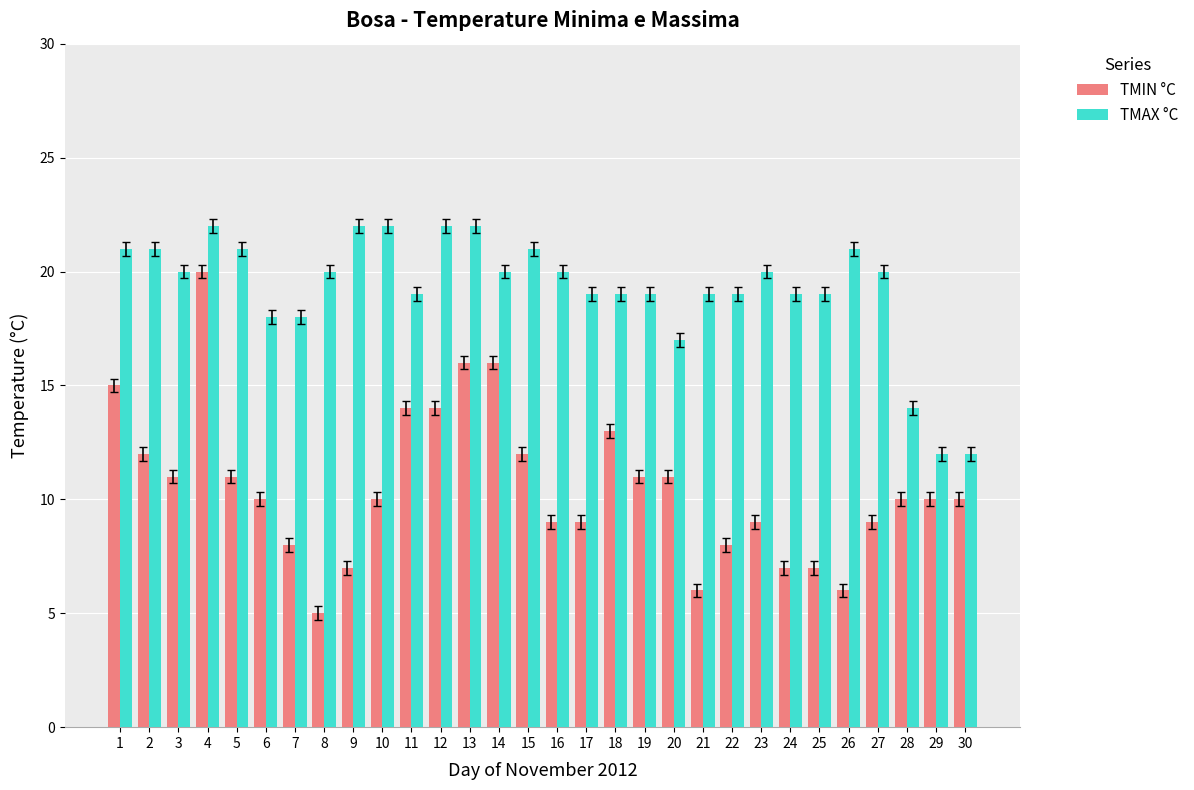

Reading left to right, transcribe all the data shown in this chart.

TMIN °C: 1=15	2=12	3=11	4=20	5=11	6=10	7=8	8=5	9=7	10=10	11=14	12=14	13=16	14=16	15=12	16=9	17=9	18=13	19=11	20=11	21=6	22=8	23=9	24=7	25=7	26=6	27=9	28=10	29=10	30=10
TMAX °C: 1=21	2=21	3=20	4=22	5=21	6=18	7=18	8=20	9=22	10=22	11=19	12=22	13=22	14=20	15=21	16=20	17=19	18=19	19=19	20=17	21=19	22=19	23=20	24=19	25=19	26=21	27=20	28=14	29=12	30=12